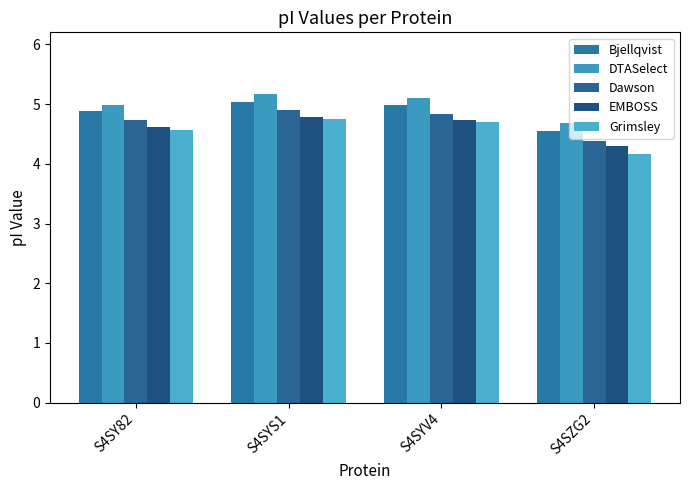

Reading right to left, extract all data points from this chart.

Bjellqvist: S4SZG2=4.6	S4SYV4=5.0	S4SYS1=5.0	S4SY82=4.9
DTASelect: S4SZG2=4.7	S4SYV4=5.1	S4SYS1=5.2	S4SY82=5.0
Dawson: S4SZG2=4.4	S4SYV4=4.8	S4SYS1=4.9	S4SY82=4.7
EMBOSS: S4SZG2=4.3	S4SYV4=4.7	S4SYS1=4.8	S4SY82=4.6
Grimsley: S4SZG2=4.2	S4SYV4=4.7	S4SYS1=4.7	S4SY82=4.6